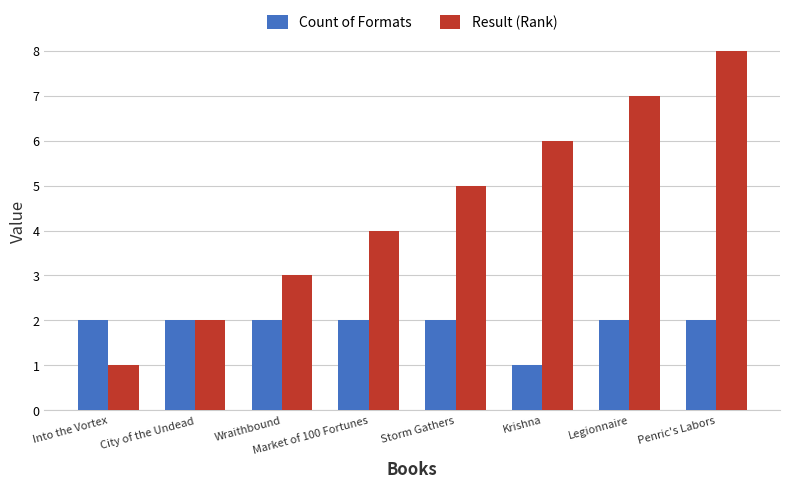

What is the difference between the Result (Rank) values at Market of 100 Fortunes and Into the Vortex?

3